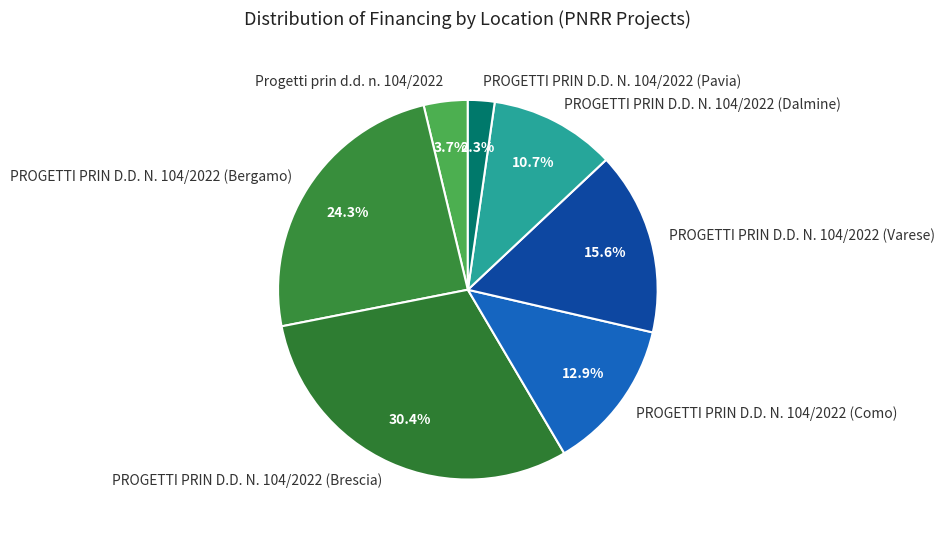

Is there a majority slice in this chart?

No